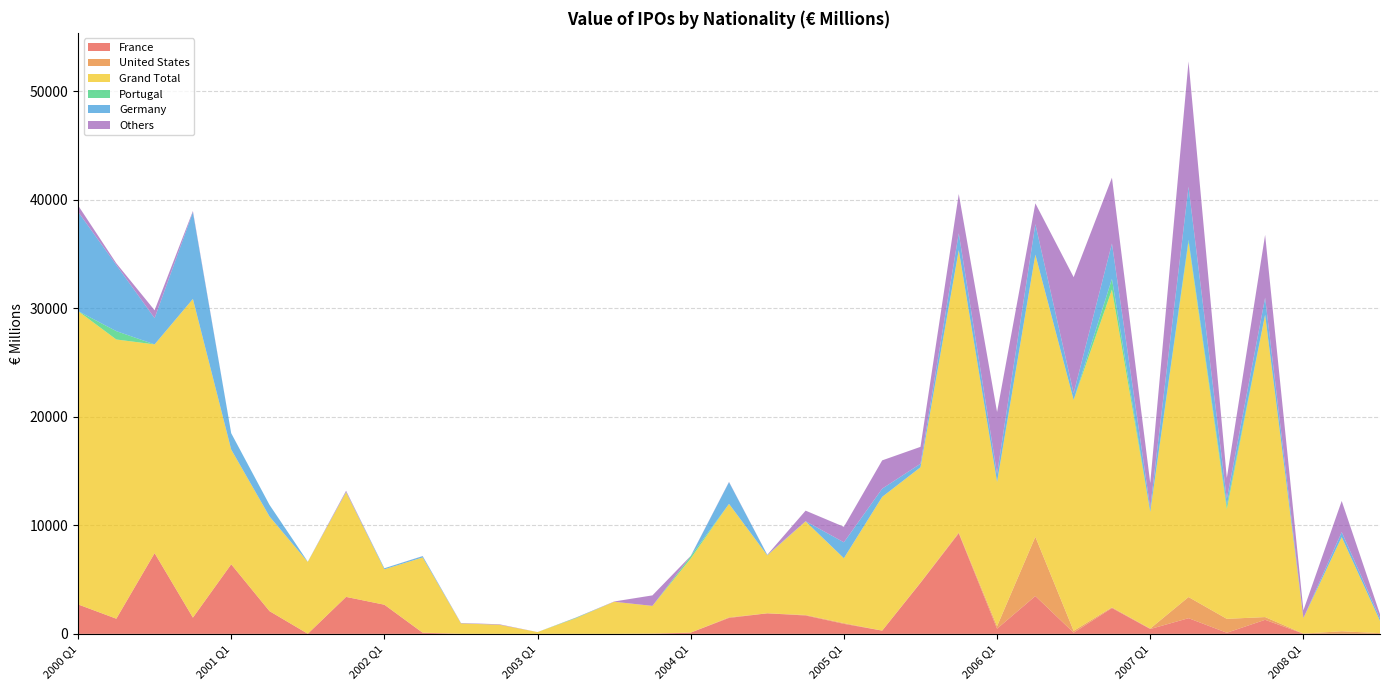

Reading left to right, what are all the values shown in this chart?

France: 2714.4	1397.8	7442.1	1496.2	6414.3	2096.0	10.5	3406.9	2686.6	98.4	0.0	0.0	0.0	0.0	0.0	0.0	117.8	1468.3	1893.9	1693.1	924.1	299.7	4700.3	9262.2	476.5	3486.5	109.2	2379.7	445.9	1444.9	103.0	1294.7	15.8	13.3	0.4
United States: 0.0	0.0	0.0	2.5	0.0	0.0	0.0	0.0	0.0	16.7	5.8	0.0	0.0	0.0	0.0	36.5	0.0	57.2	0.0	48.1	66.2	0.0	28.8	80.3	230.1	5460.0	171.4	63.2	42.8	1947.6	1280.7	252.9	7.4	227.9	66.5
Grand Total: 27037.6	25731.7	19236.1	29368.5	10569.5	8722.3	6621.2	9648.2	3262.1	6926.7	957.9	838.4	167.7	1434.0	2958.9	2540.4	6827.2	10455.1	5337.7	8626.3	5979.4	12324.4	10622.5	26024.4	13294.0	26003.2	21279.5	29285.8	10751.4	32713.2	10105.4	27865.5	1427.4	8677.7	1129.6
Portugal: 0.0	770.2	0.0	0.0	5.5	0.0	0.0	0.0	0.0	0.0	0.0	0.0	0.0	45.3	0.0	0.0	217.4	0.0	0.0	0.0	0.0	0.0	0.0	0.0	0.0	0.0	0.0	990.6	0.0	200.0	348.7	0.0	0.0	0.0	0.0
Germany: 9147.4	6093.9	2418.1	7994.7	1504.4	1074.3	17.4	37.3	98.3	119.2	12.0	3.6	0.0	0.0	0.0	0.0	0.0	2001.3	41.6	13.7	1467.5	757.1	325.7	1552.7	748.2	2811.4	618.9	3258.2	368.4	4899.9	611.5	1567.5	5.3	462.3	250.4
Others: 595.1	158.1	725.7	109.3	0.0	0.0	0.0	95.0	0.0	10.5	28.0	42.5	0.0	21.4	24.9	969.8	22.7	26.7	17.2	974.7	1430.6	2608.0	1557.5	3619.0	5700.9	1919.7	10695.2	6067.0	2295.3	11546.9	1926.2	5791.5	711.7	2867.0	366.2